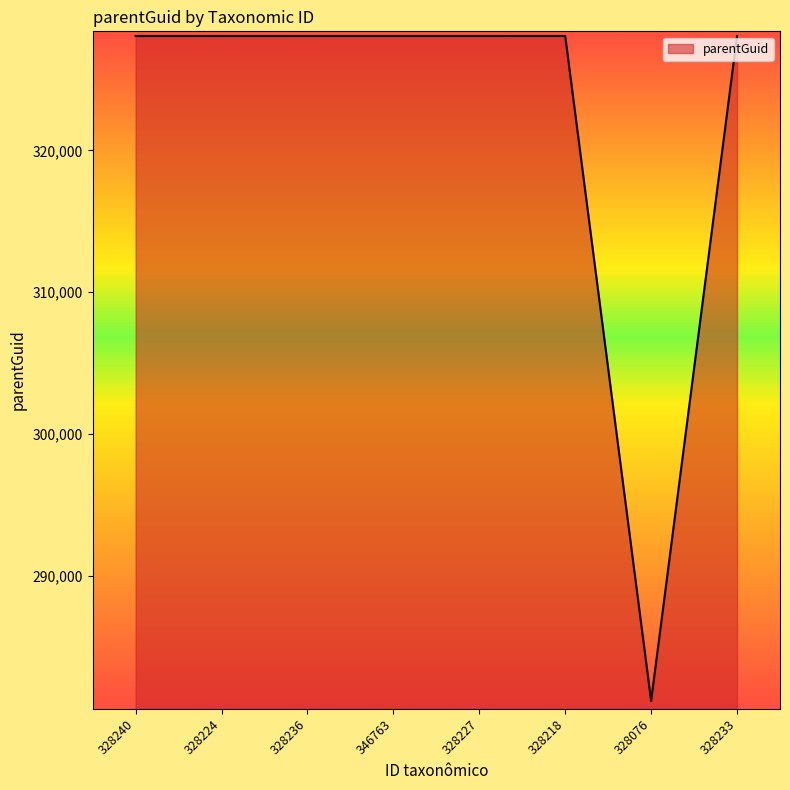

What is the minimum value shown in the chart?

281179